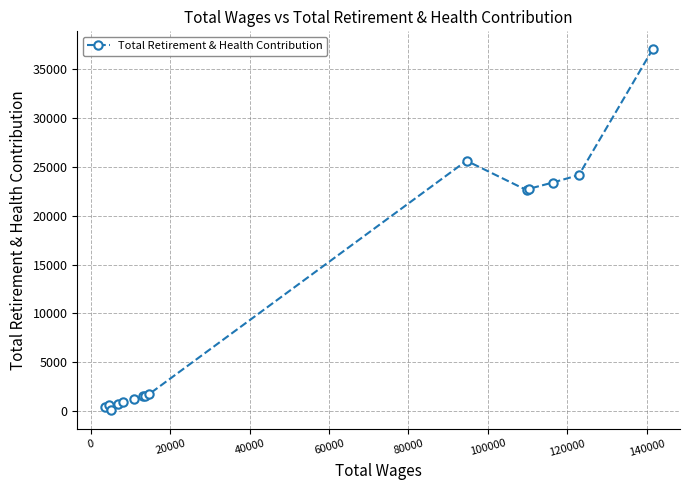

What is the average value?

10950